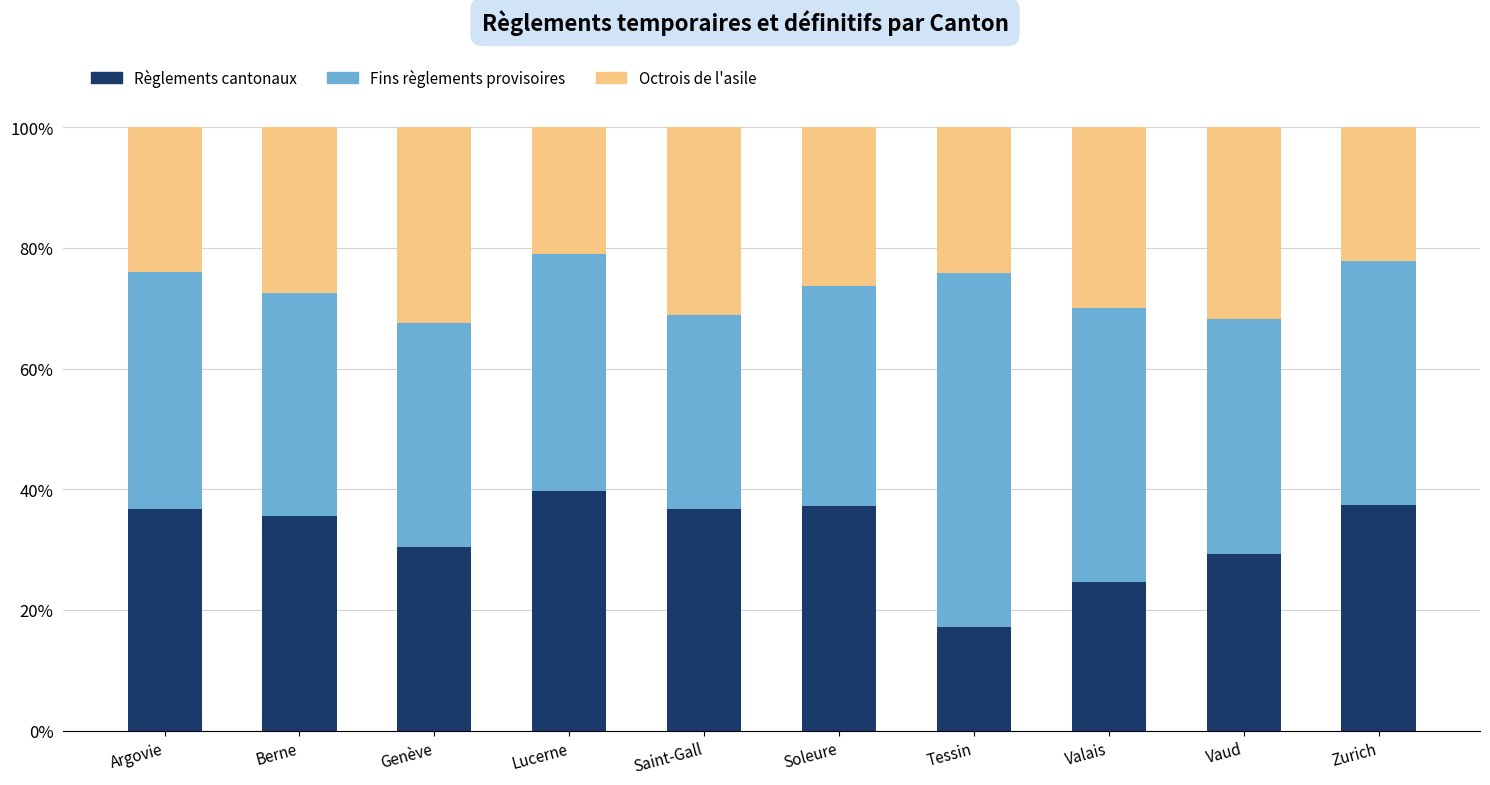

How many categories are shown in the chart?

10